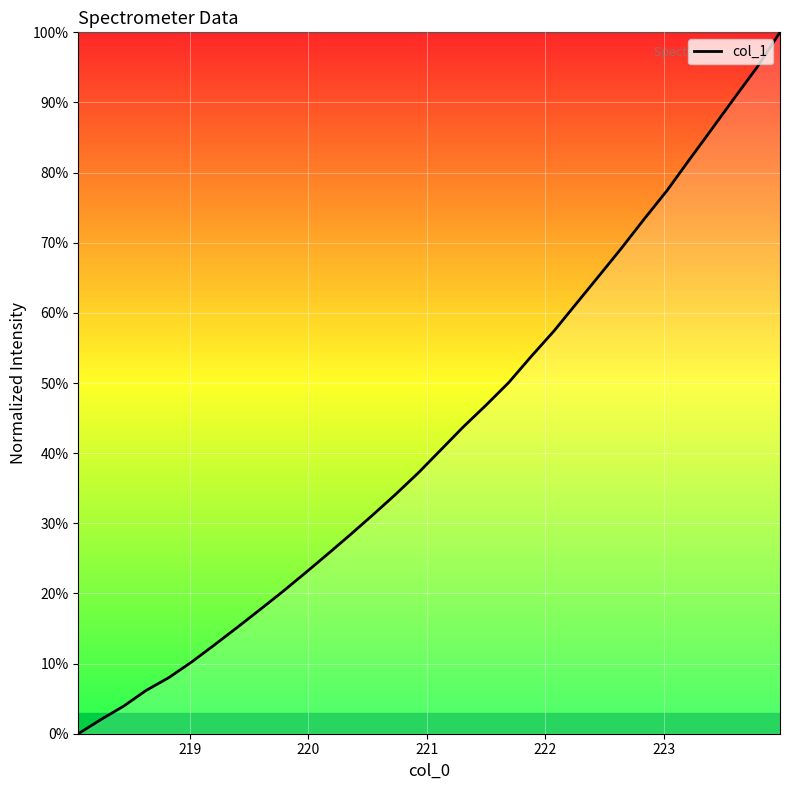

True or false: there are more than 0 points higher than both neighbors.

False